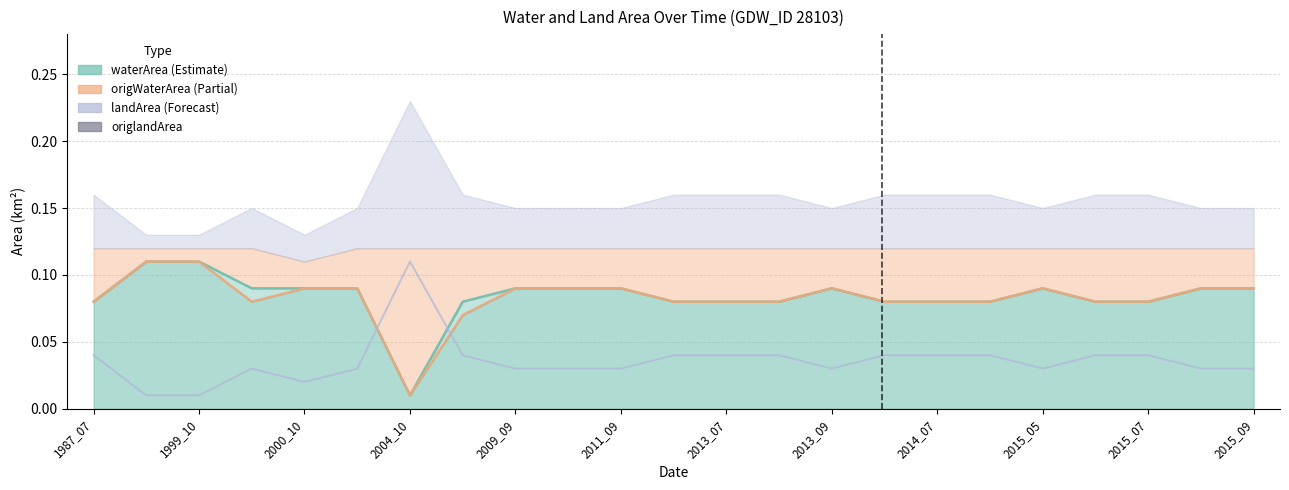

What is the total value across all series at 2015_07?

0.2